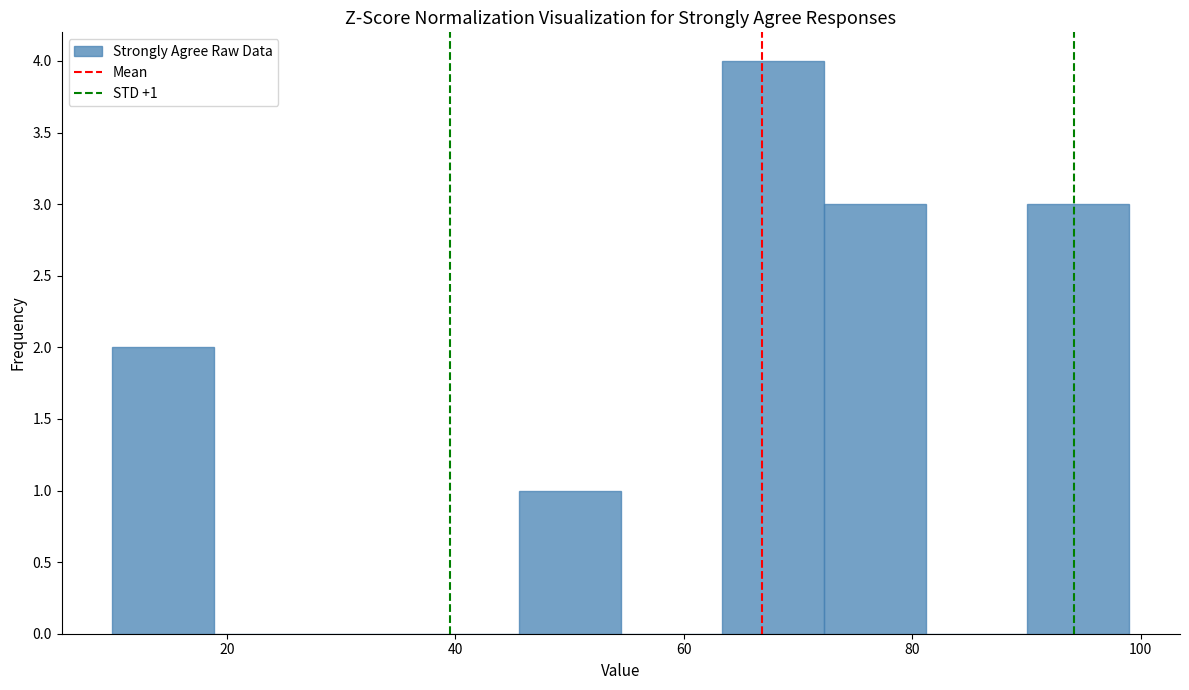

Which range on the x-axis has the tallest bar?

64 to 72